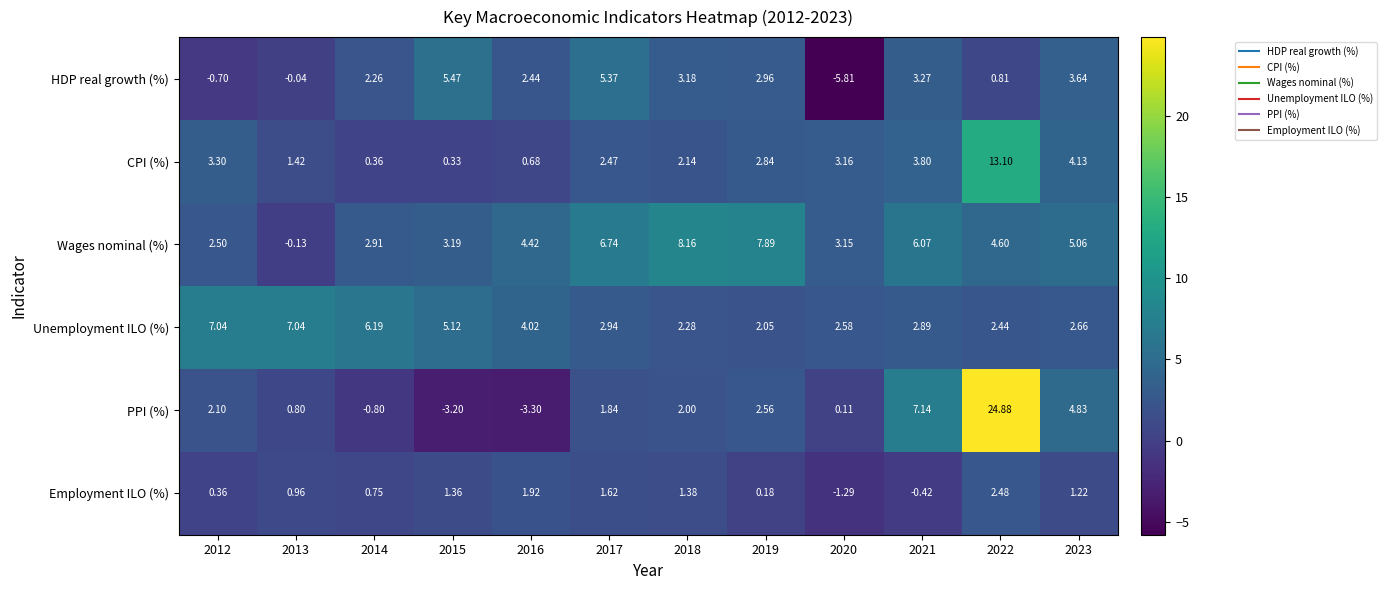

How many values in the HDP real growth (%) series exceed 2?

8